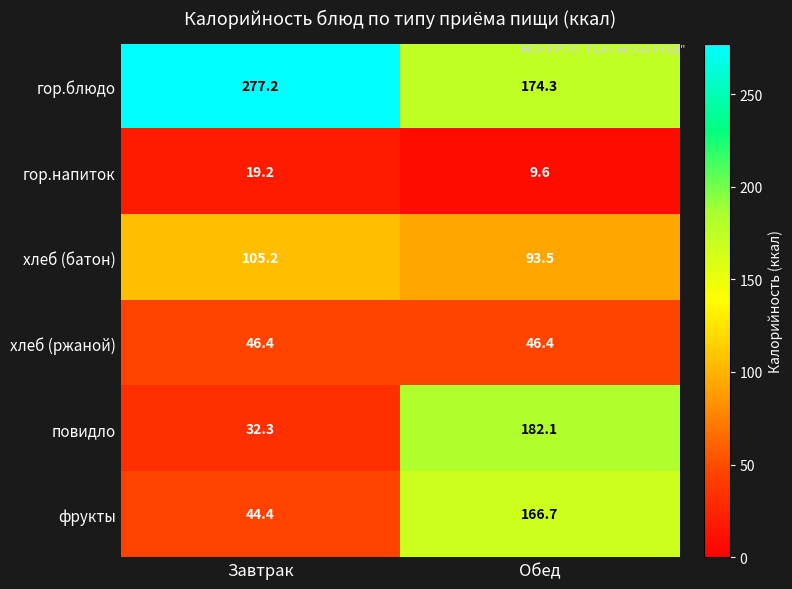

Count the number of data series in this chart.

6